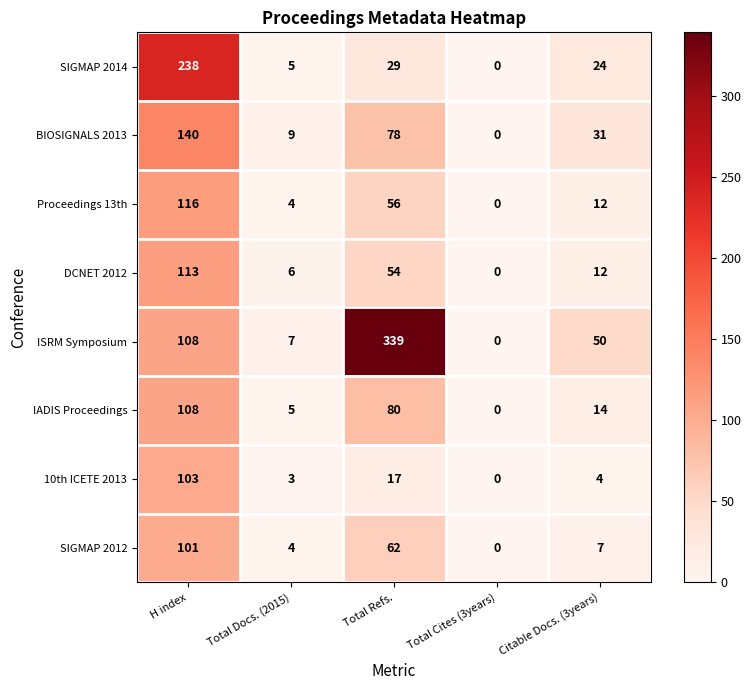

Read the ISRM Symposium value at Total Docs. (2015), to the nearest 10.

10